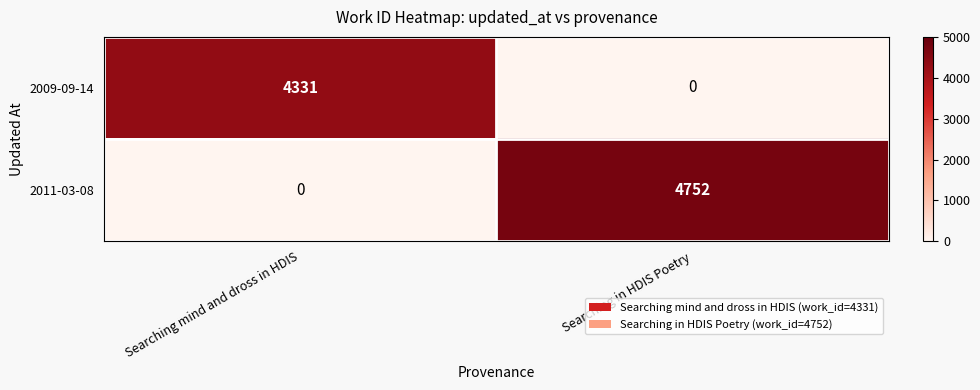

What is the difference between the 2009-09-14 values at Searching mind and dross in HDIS and Searching in HDIS Poetry?

4331